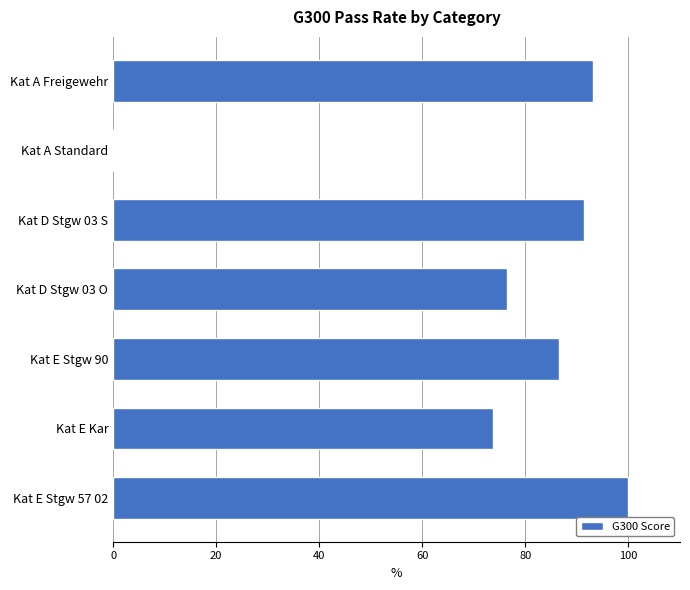

Which has a higher value, Kat A Standard or Kat D Stgw 03 S?

Kat D Stgw 03 S